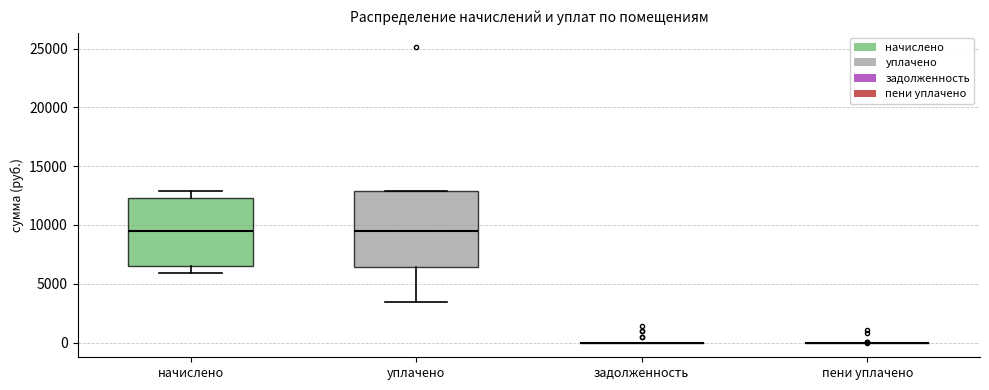

Which box is the tallest, from its lower edge to its upper edge?

уплачено